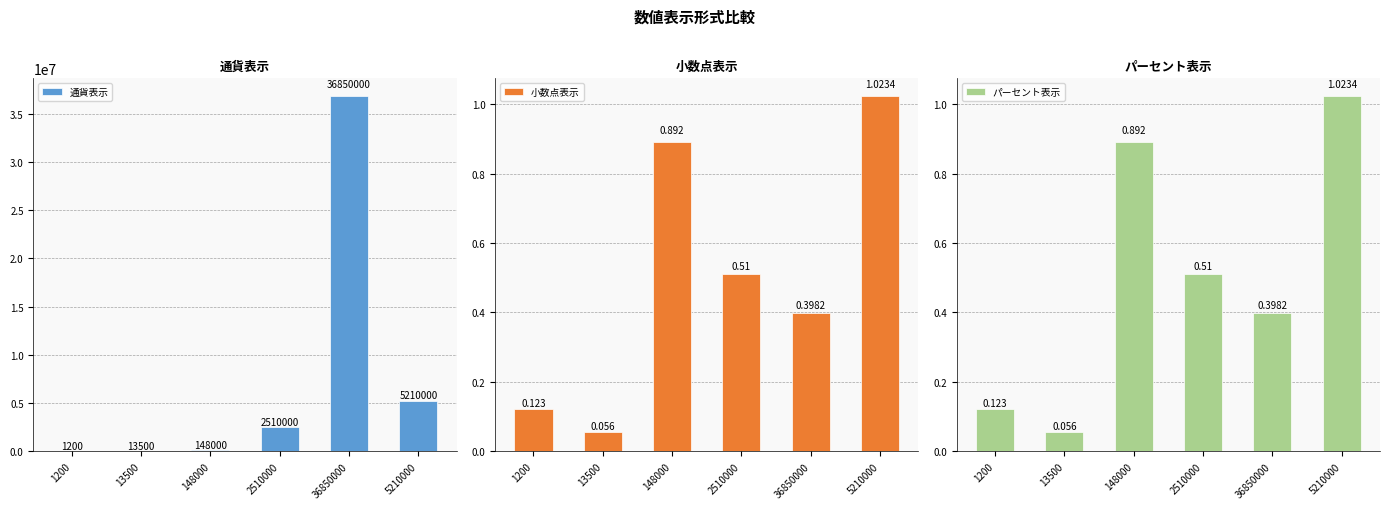

What is the minimum value for 小数点表示?

0.1